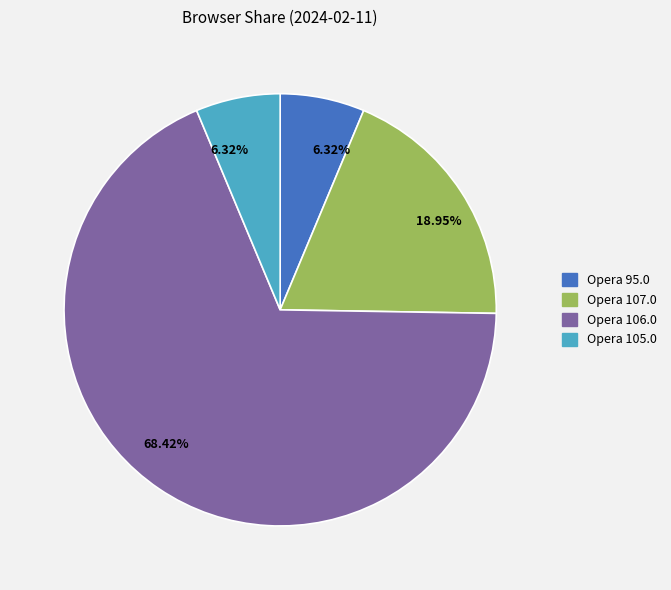

Does any single category account for the majority?

Yes